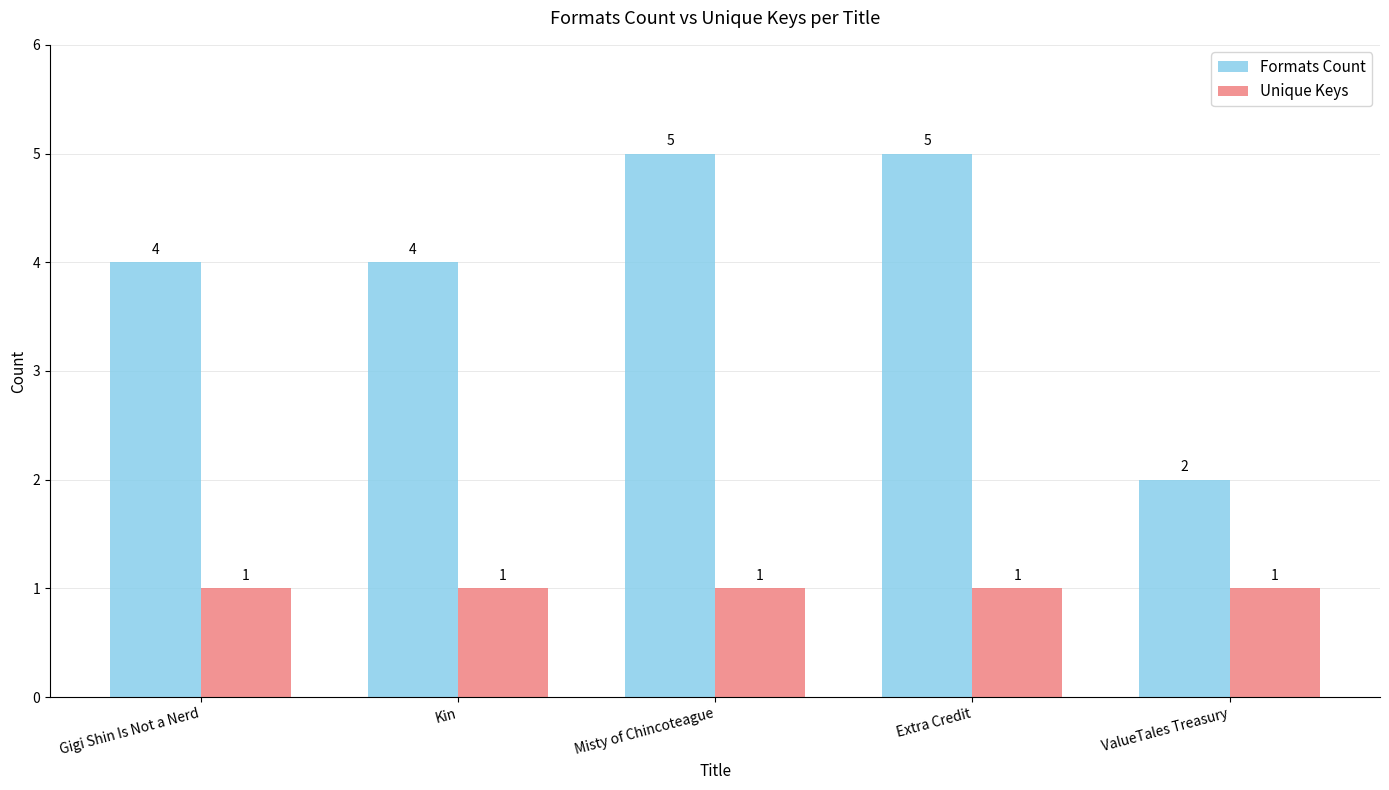

Is it true that Unique Keys equals 0 at Misty of Chincoteague?

False